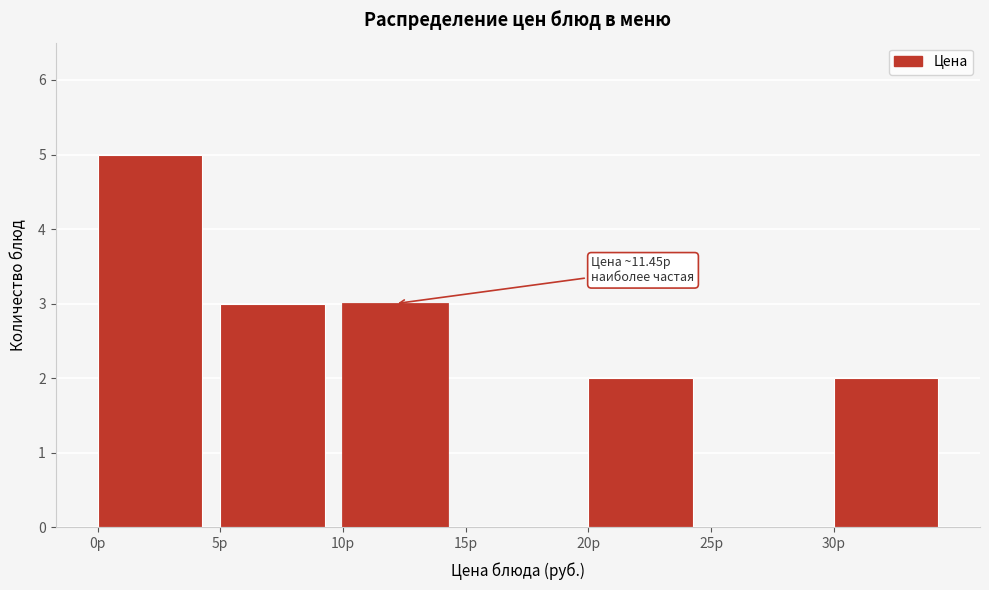

Which range on the x-axis has the tallest bar?

0 to 5